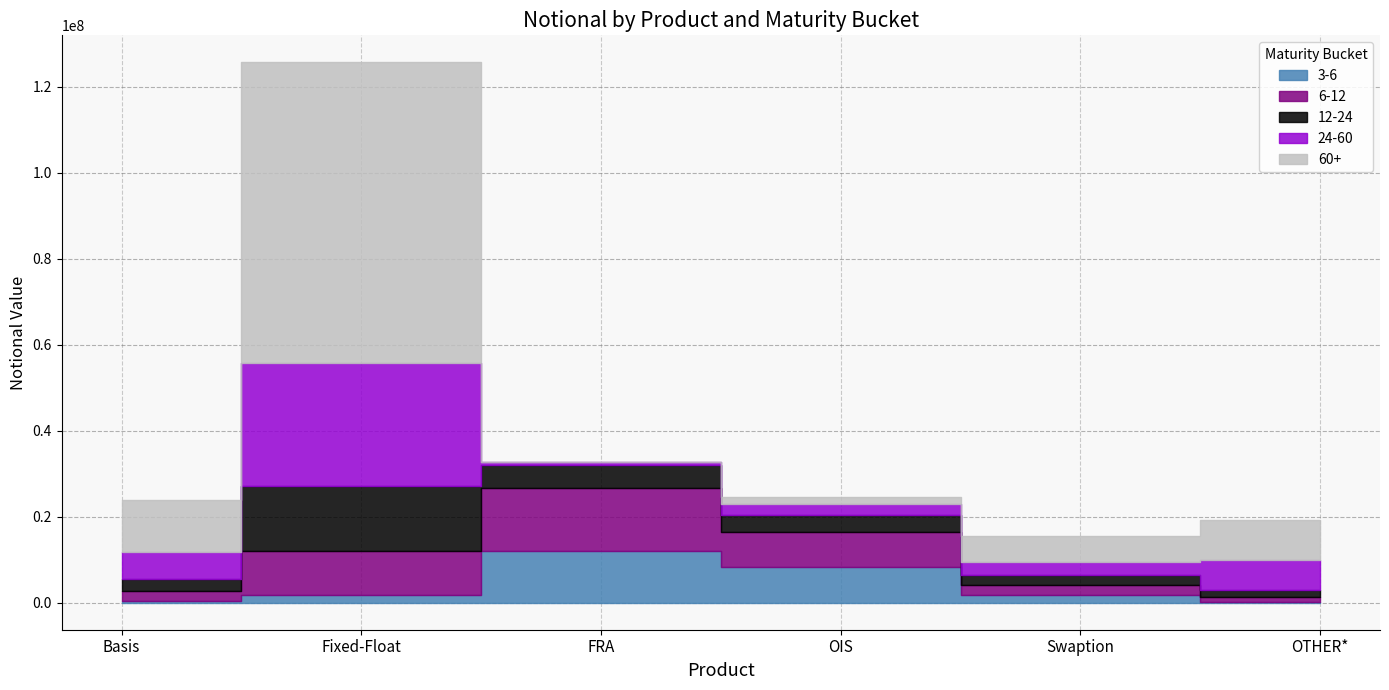

Where do 24-60 and 60+ first cross each other?

Fixed-Float and FRA